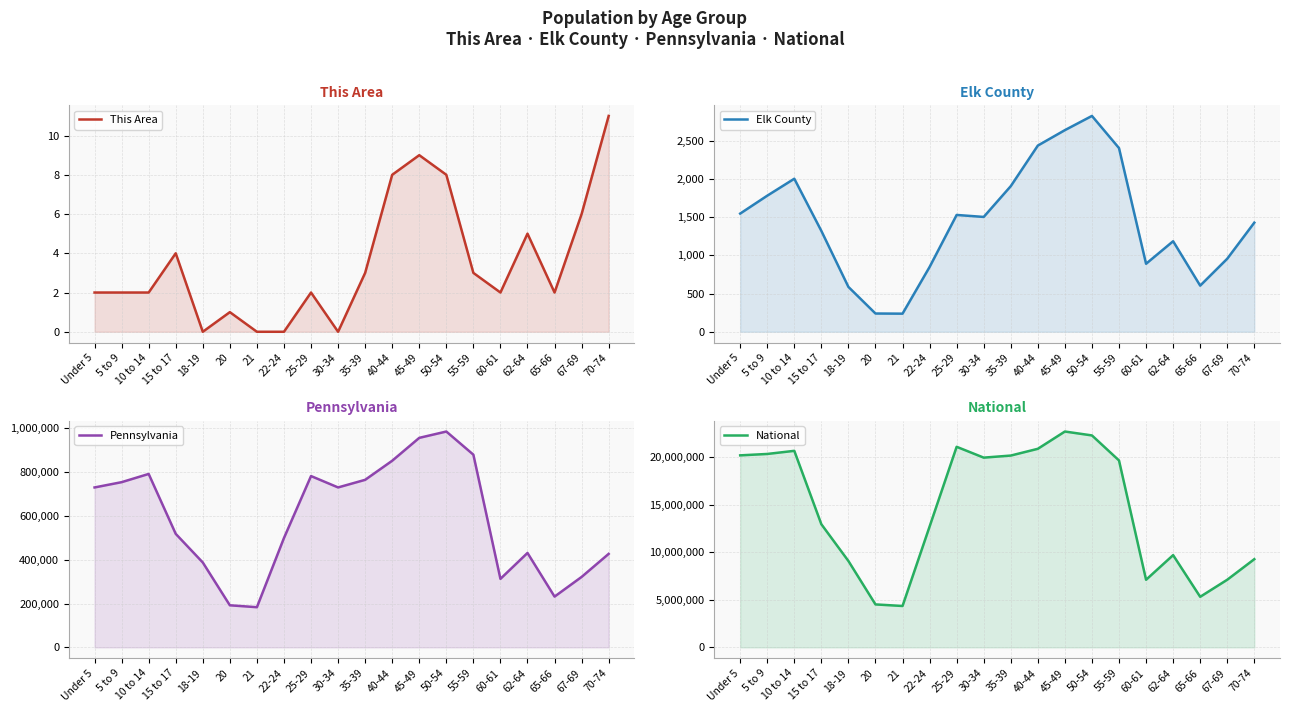

Between 5 to 9 and 45-49, which series saw the biggest shift?

National